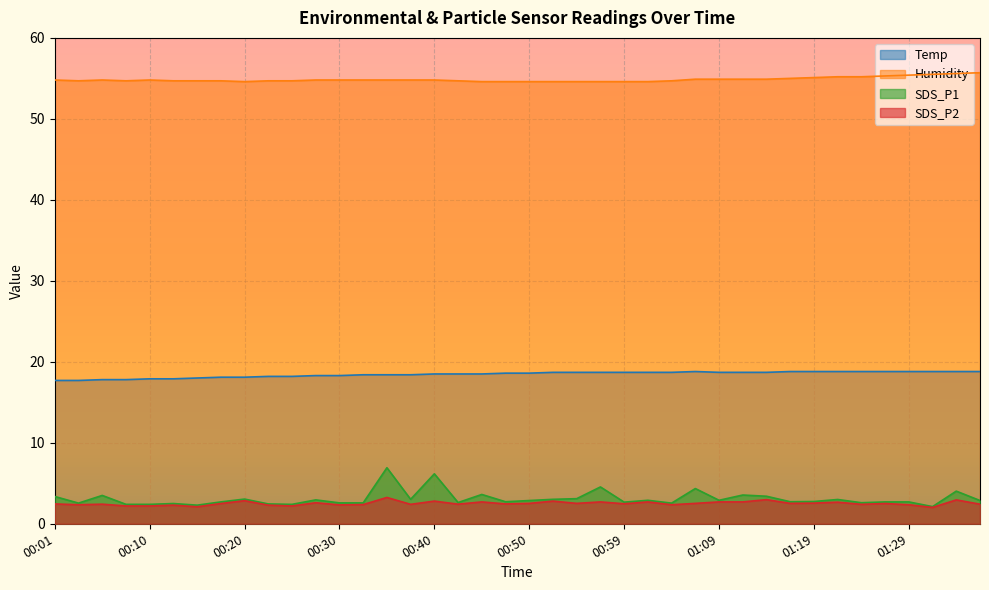

How many lines are shown in the chart?

4